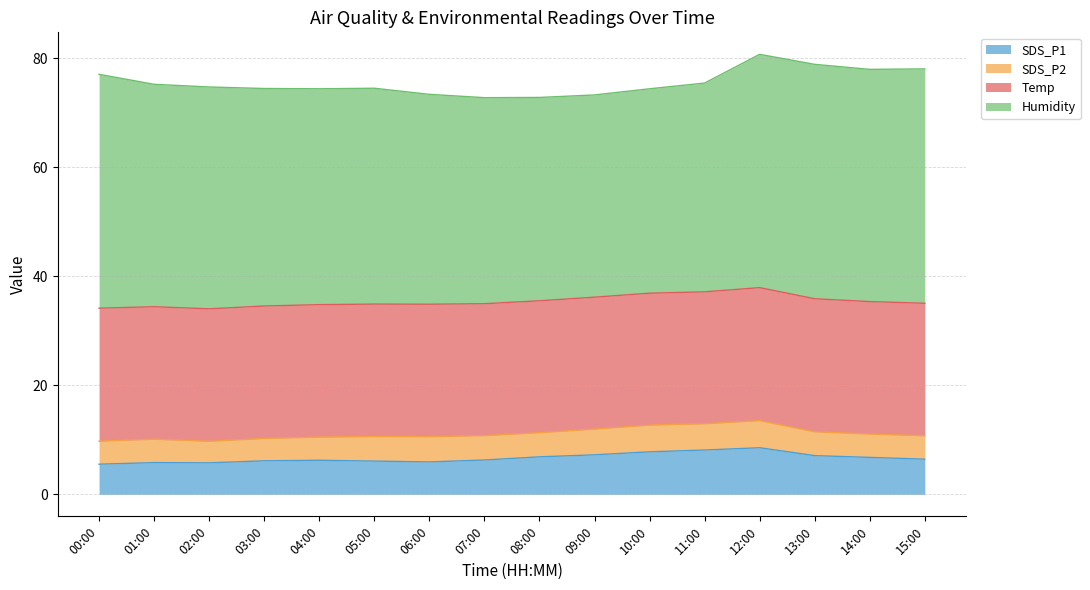

What is the value of the Temp point at the 1st from the left?

24.4